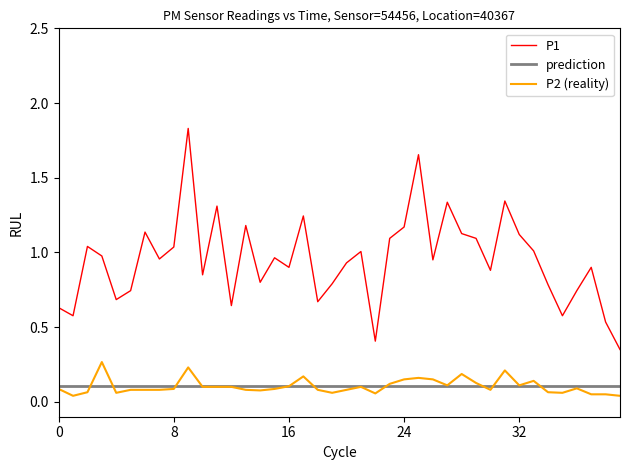

How many categories are shown in the chart?

40